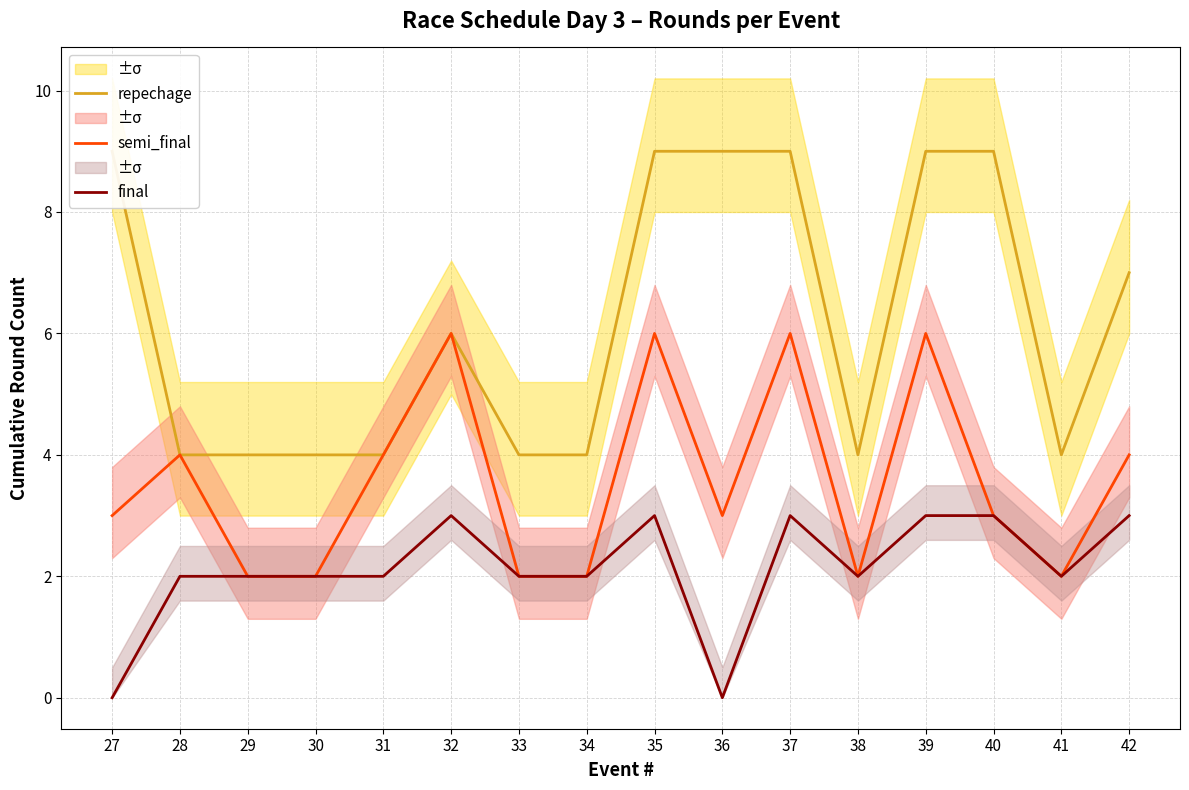

Reading right to left, what are all the values shown in this chart?

repechage: 42=7	41=4	40=9	39=9	38=4	37=9	36=9	35=9	34=4	33=4	32=6	31=4	30=4	29=4	28=4	27=9
semi_final: 42=4	41=2	40=3	39=6	38=2	37=6	36=3	35=6	34=2	33=2	32=6	31=4	30=2	29=2	28=4	27=3
final: 42=3	41=2	40=3	39=3	38=2	37=3	36=0	35=3	34=2	33=2	32=3	31=2	30=2	29=2	28=2	27=0